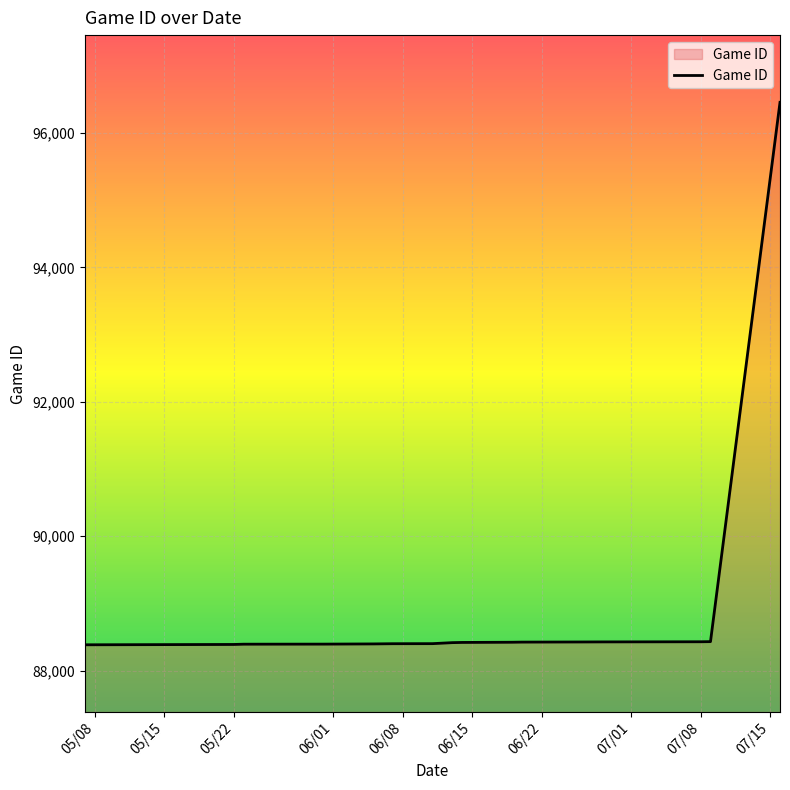

What is the difference between the maximum and minimum values?

8070